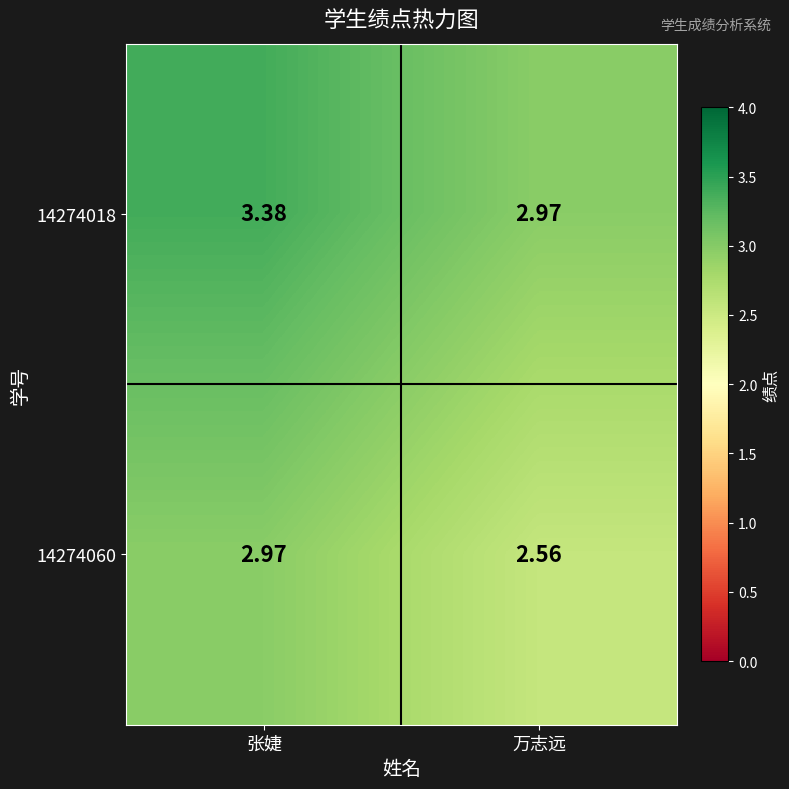

Which category has the highest value across all series?

张婕